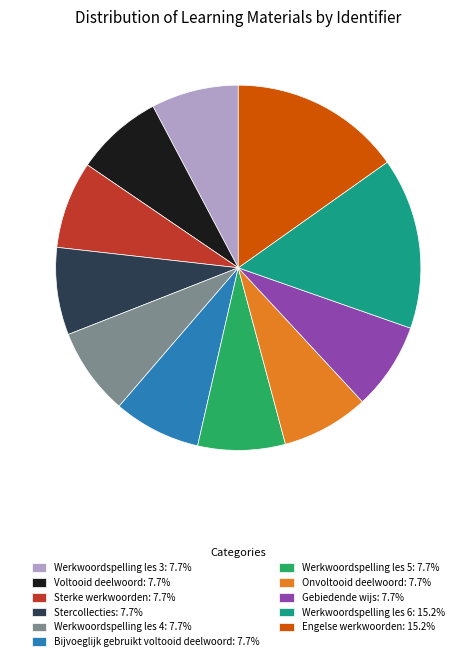

Does any single category account for the majority?

No